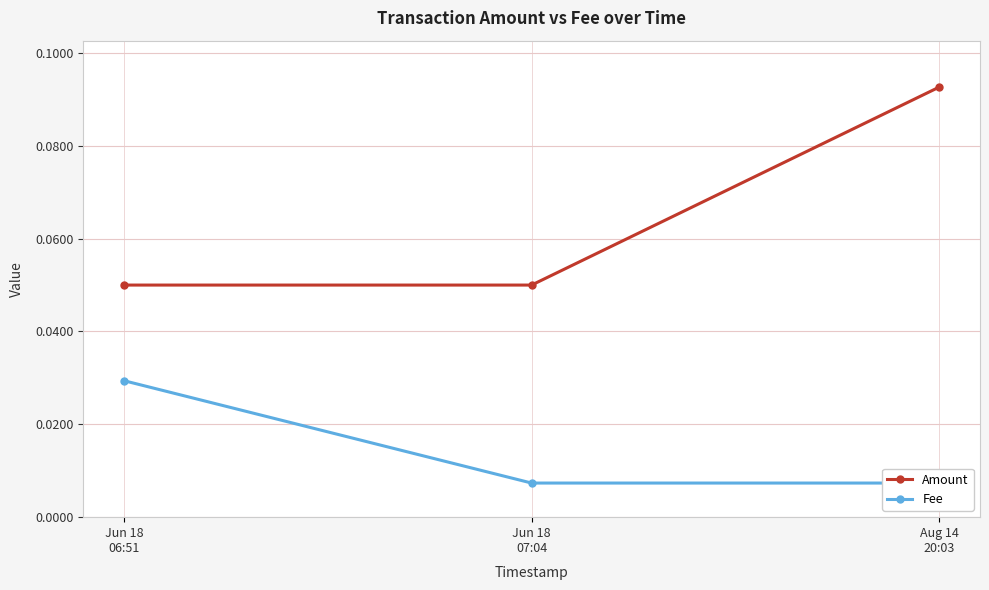

What is the label of the 2nd point from the left?

Jun 18
07:04